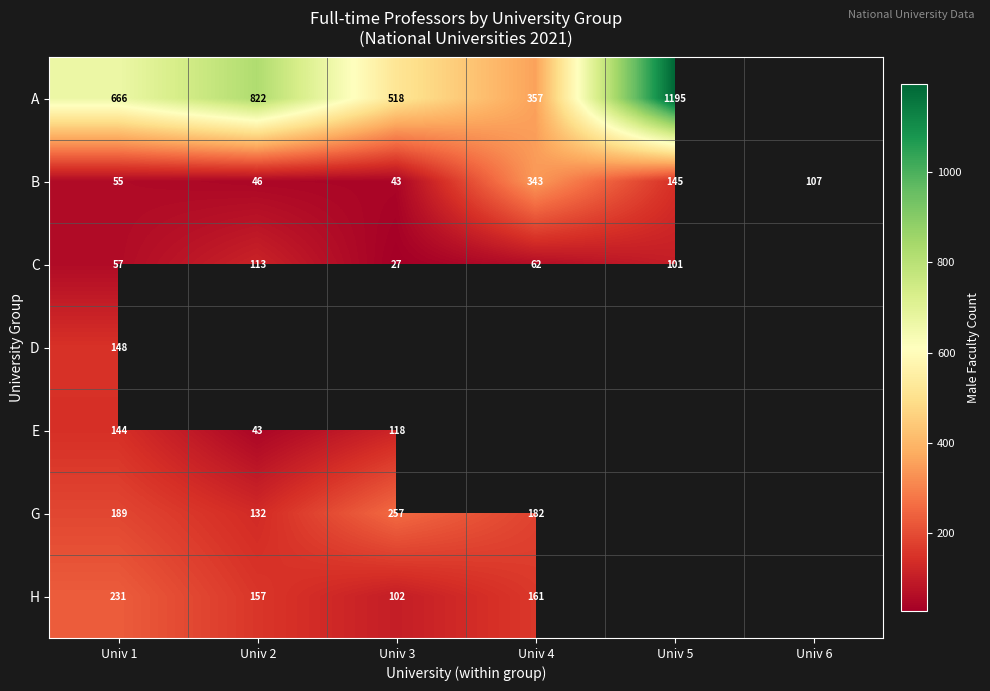

List the labels in order of B value, largest first.

Univ 4, Univ 5, Univ 6, Univ 1, Univ 2, Univ 3